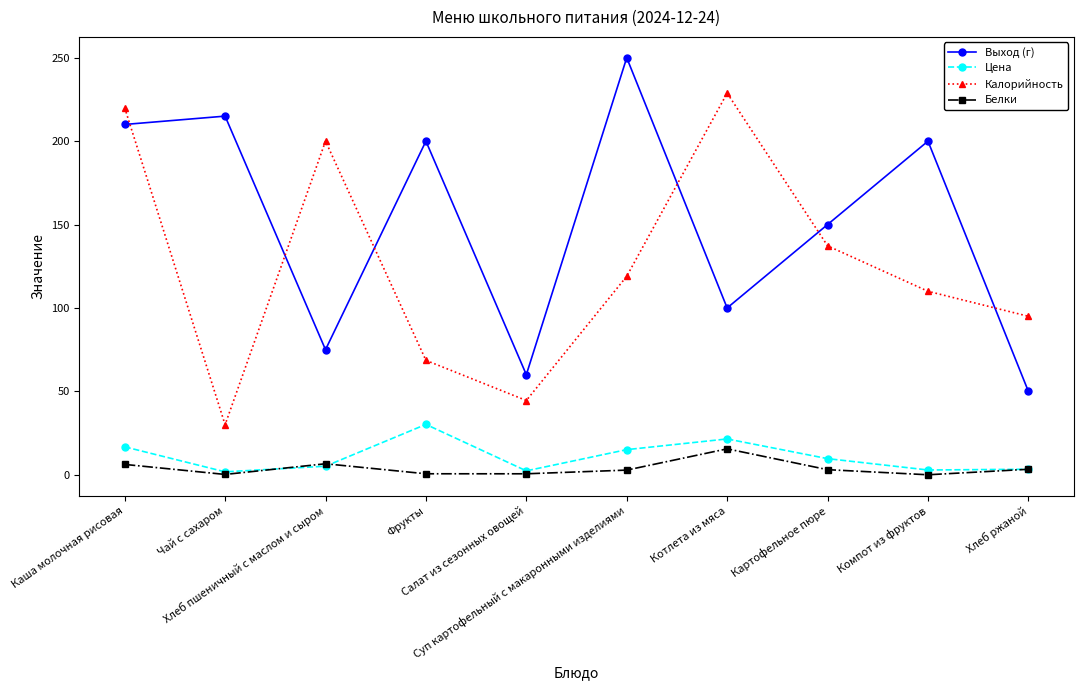

What is the sum of the Цена values at Суп картофельный с макаронными изделиями and Салат из сезонных овощей?

17.4